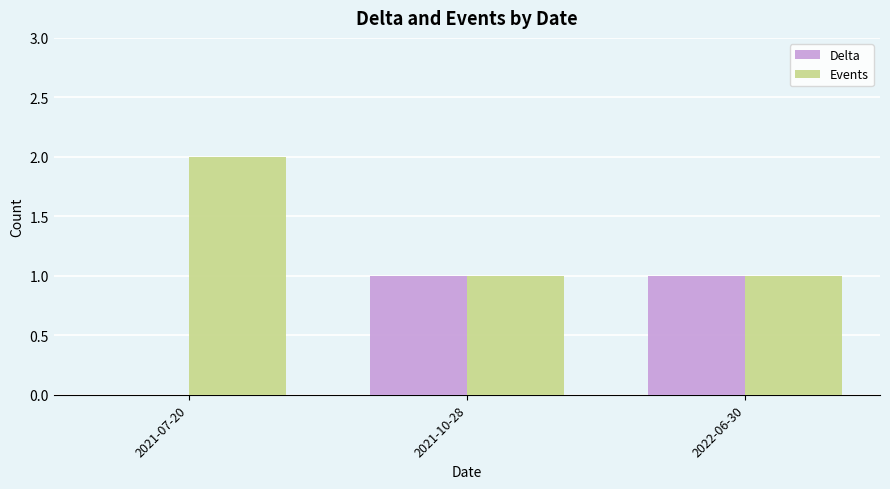

Which label corresponds to the largest value in the chart?

2021-07-20